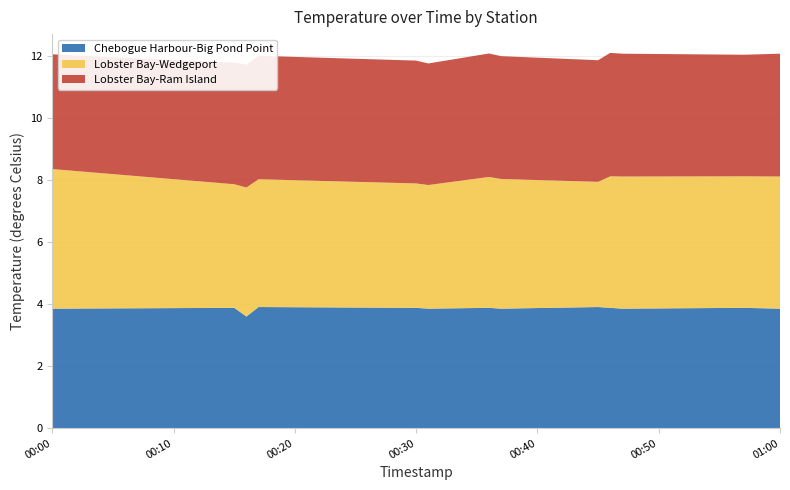

Reading right to left, what are all the values shown in this chart?

Chebogue Harbour-Big Pond Point: 3.9	3.9	3.9	3.9	3.9	3.9	3.9	3.9	3.9	3.9	3.6	3.9	3.9
Lobster Bay-Wedgeport: 4.3	4.2	4.3	4.2	4.0	4.2	4.2	4.0	4.0	4.1	4.2	4.0	4.5
Lobster Bay-Ram Island: 4.0	3.9	4.0	4.0	3.9	4.0	4.0	3.9	4.0	4.0	4.0	3.9	3.7